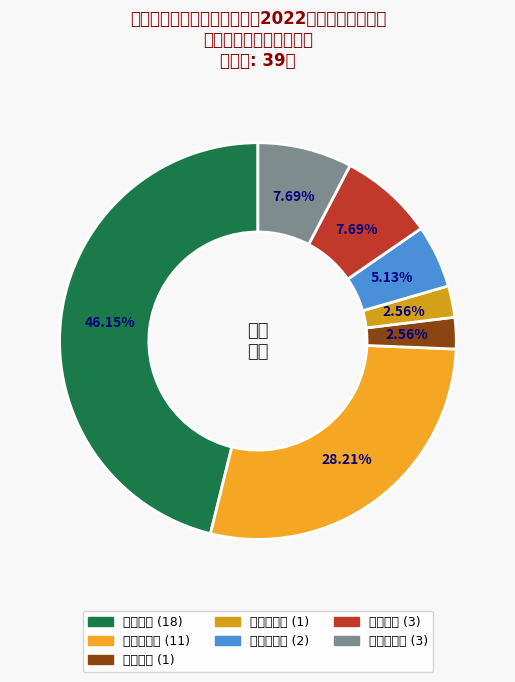

What is the smallest slice in the pie chart?

文学学士